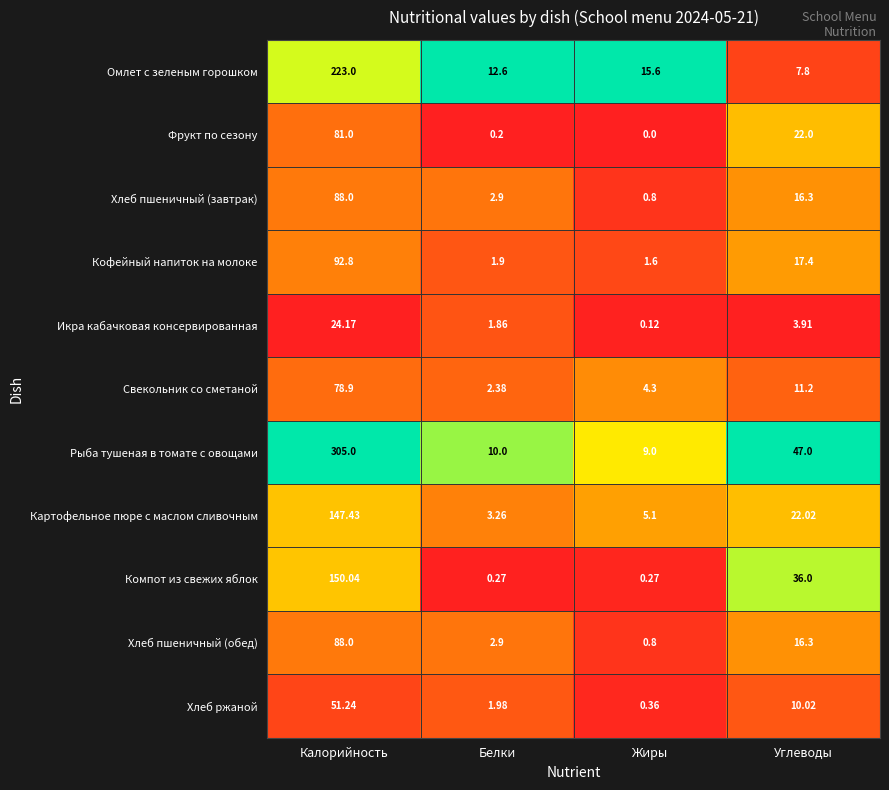

How many categories are shown in the chart?

4